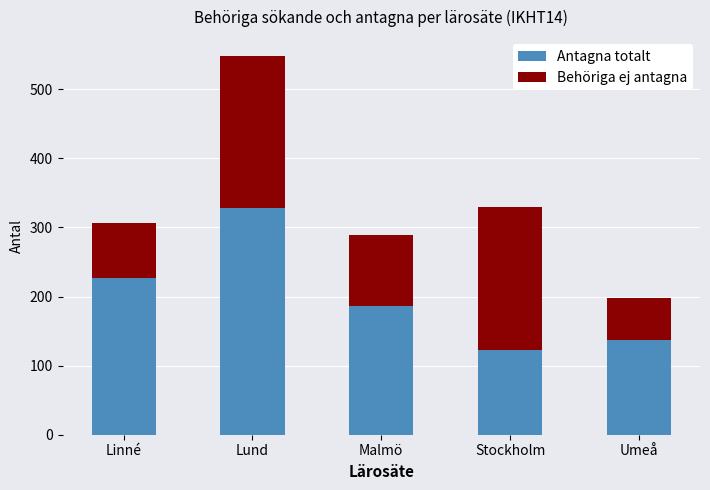

List the labels in order of Antagna totalt value, largest first.

Lund, Linné, Malmö, Umeå, Stockholm